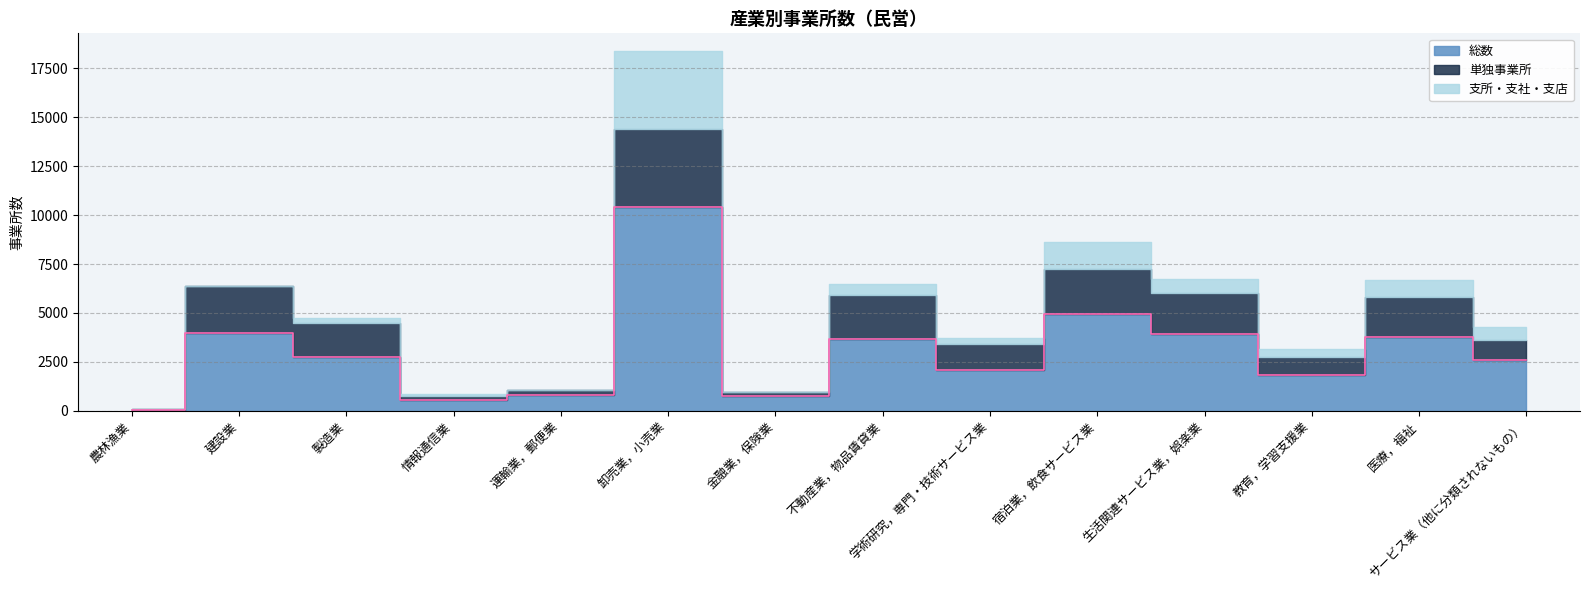

What is the spread (max minus min) of values at 医療，福祉?

2906